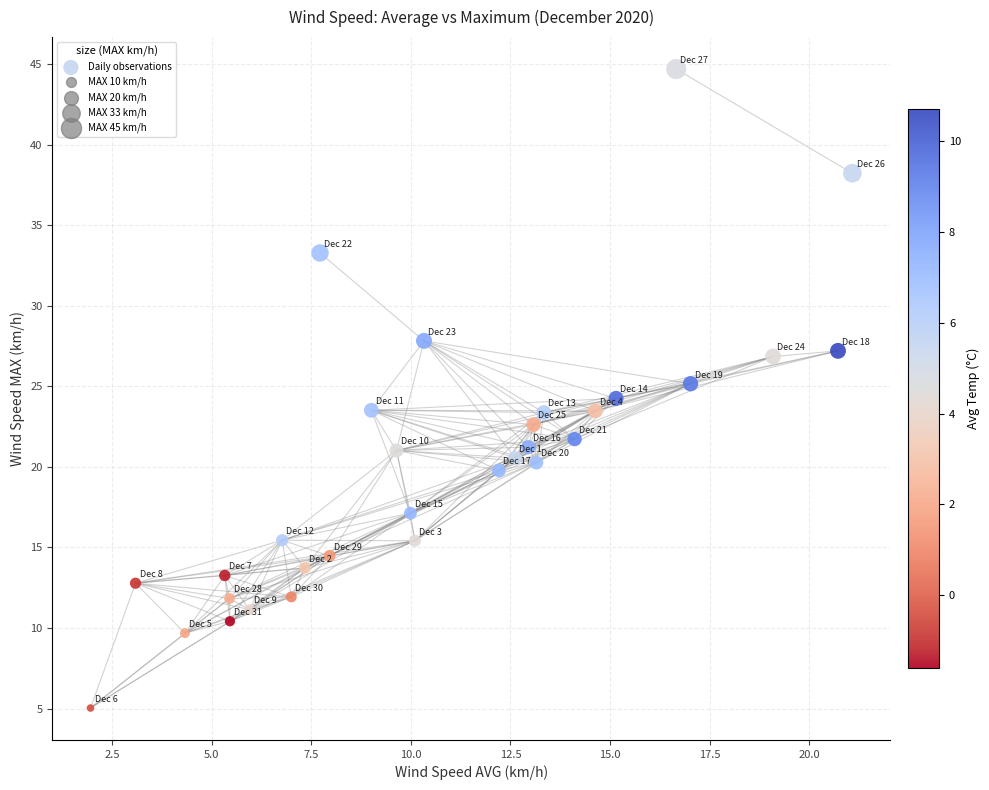

What is the range of X values (max minus min)?

19.1